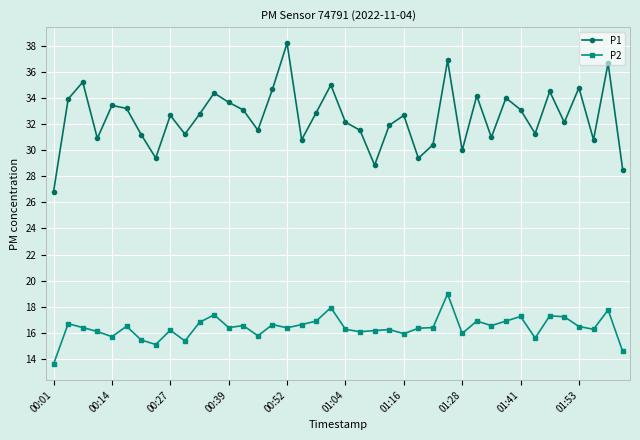

True or false: P2 has more than 0 interior local peaks.

True